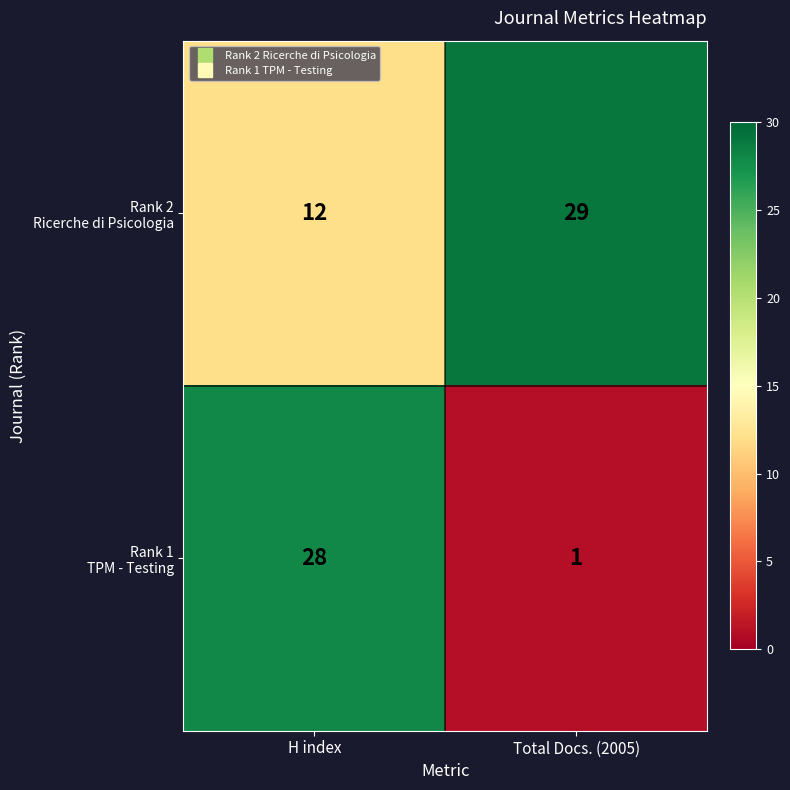

What is the total value across all series at H index?

40